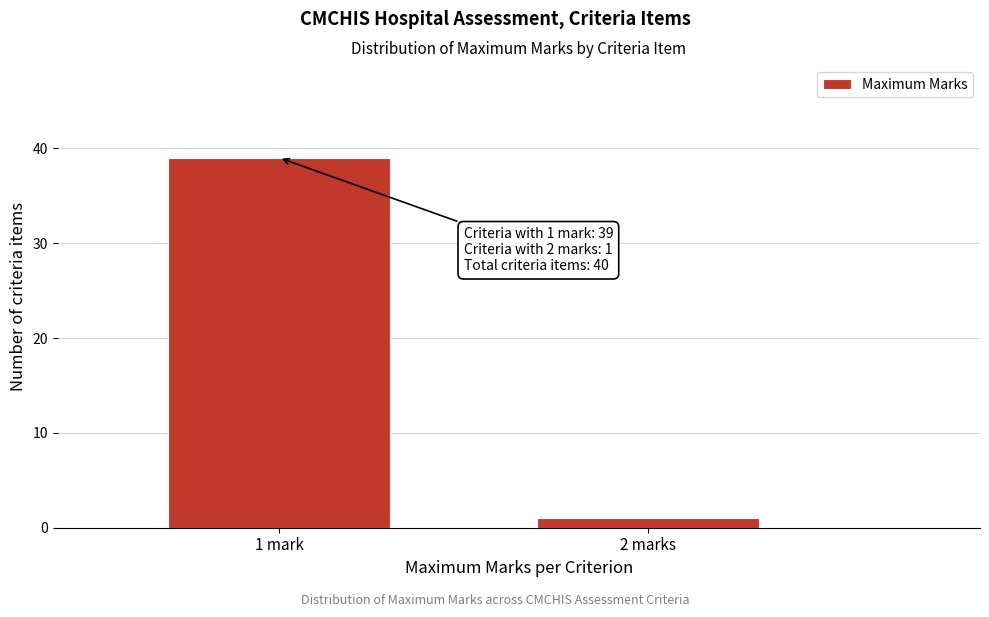

Reading left to right, what are all the values shown in this chart?

1 mark=39	2 marks=1